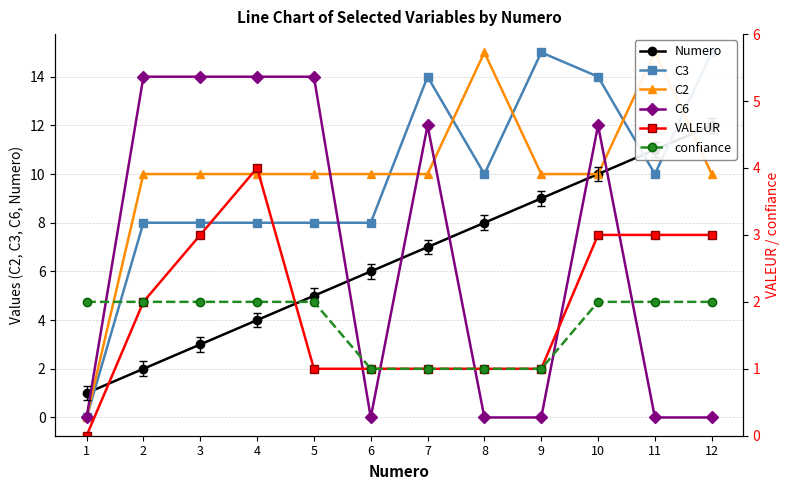

Reading left to right, list all the values displayed in this chart.

Numero: 1	2	3	4	5	6	7	8	9	10	11	12
C3: 0	8	8	8	8	8	14	10	15	14	10	15
C2: 0	10	10	10	10	10	10	15	10	10	15	10
C6: 0	14	14	14	14	0	12	0	0	12	0	0
VALEUR: 0	2	3	4	1	1	1	1	1	3	3	3
confiance: 2	2	2	2	2	1	1	1	1	2	2	2